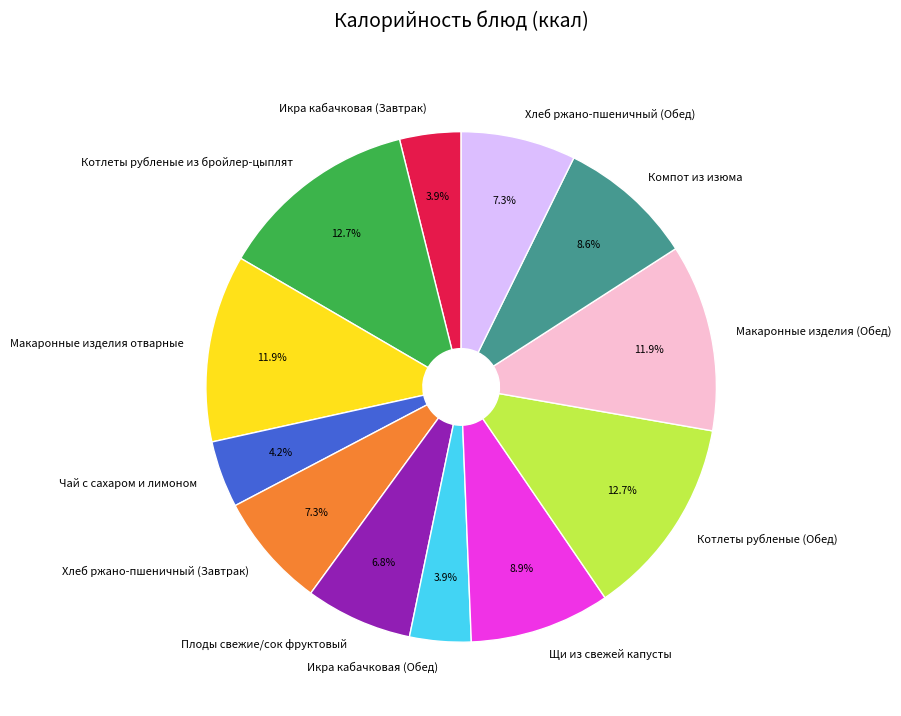

Between Щи из свежей капусты and Хлеб ржано-пшеничный (Обед), which is larger?

Щи из свежей капусты